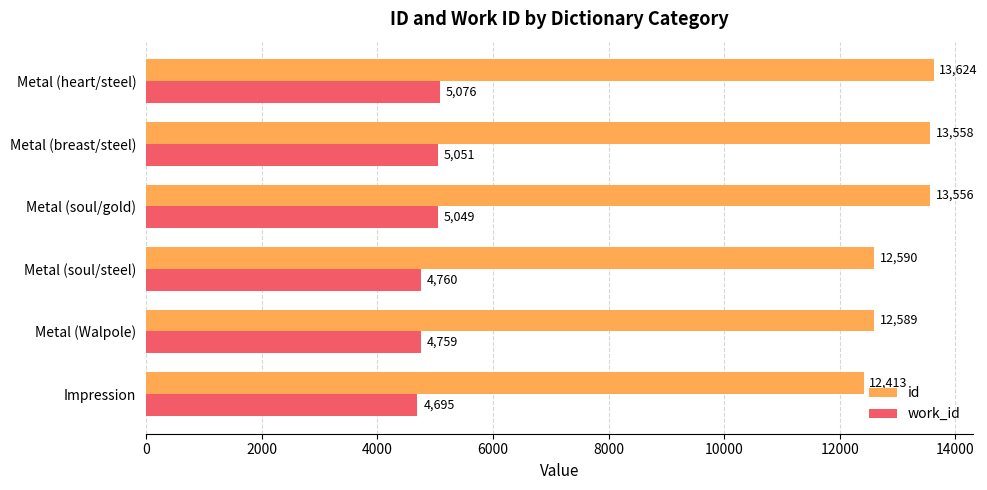

At which category is the sum across all series the highest?

Metal (heart/steel)